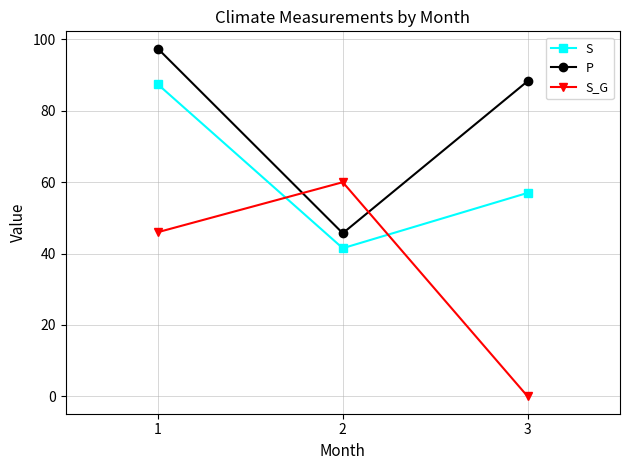

What is the value of the S point at the 2nd from the left?

41.5